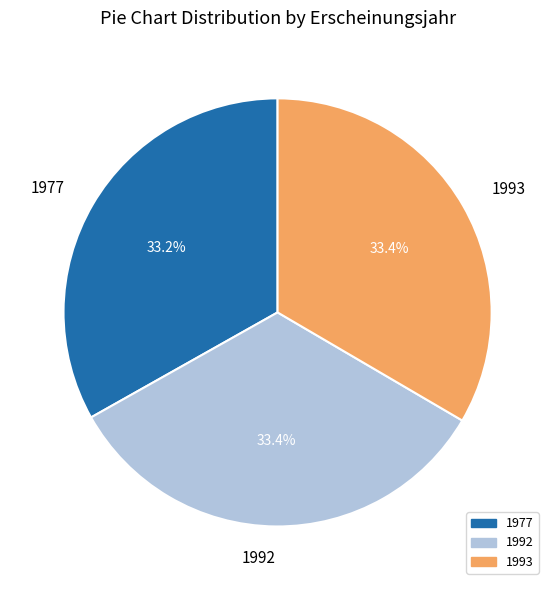

Is it true that 1992 is 39% of the pie?

False